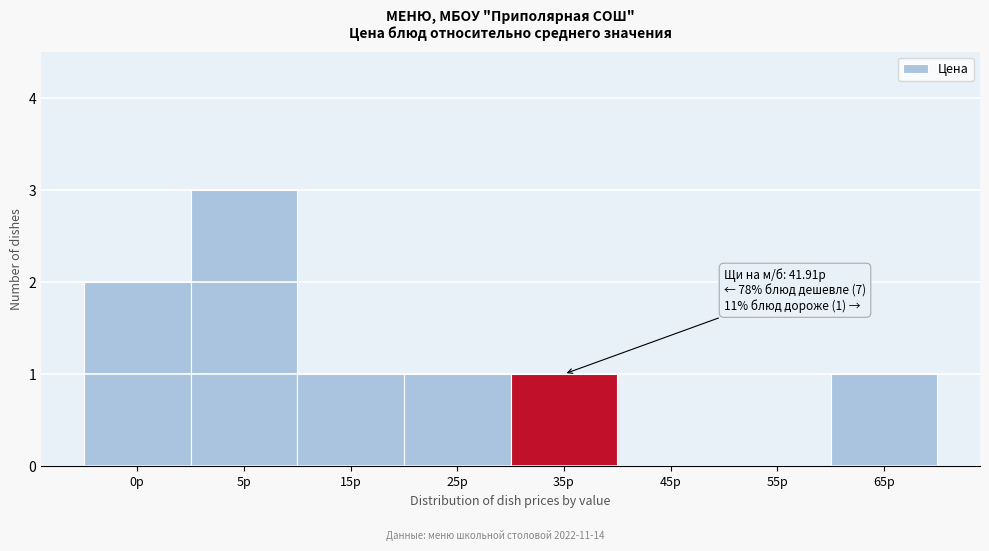

Reading left to right, extract all data points from this chart.

0р=2	5р=3	15р=1	25р=1	35р=1	45р=0	55р=0	65р=1